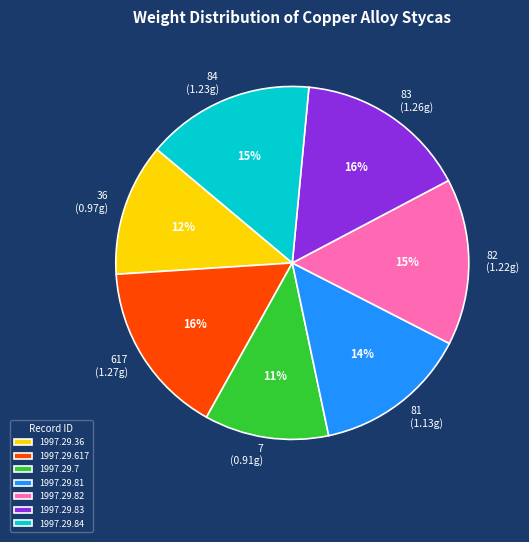

Is there any slice that represents more than half of the pie?

No